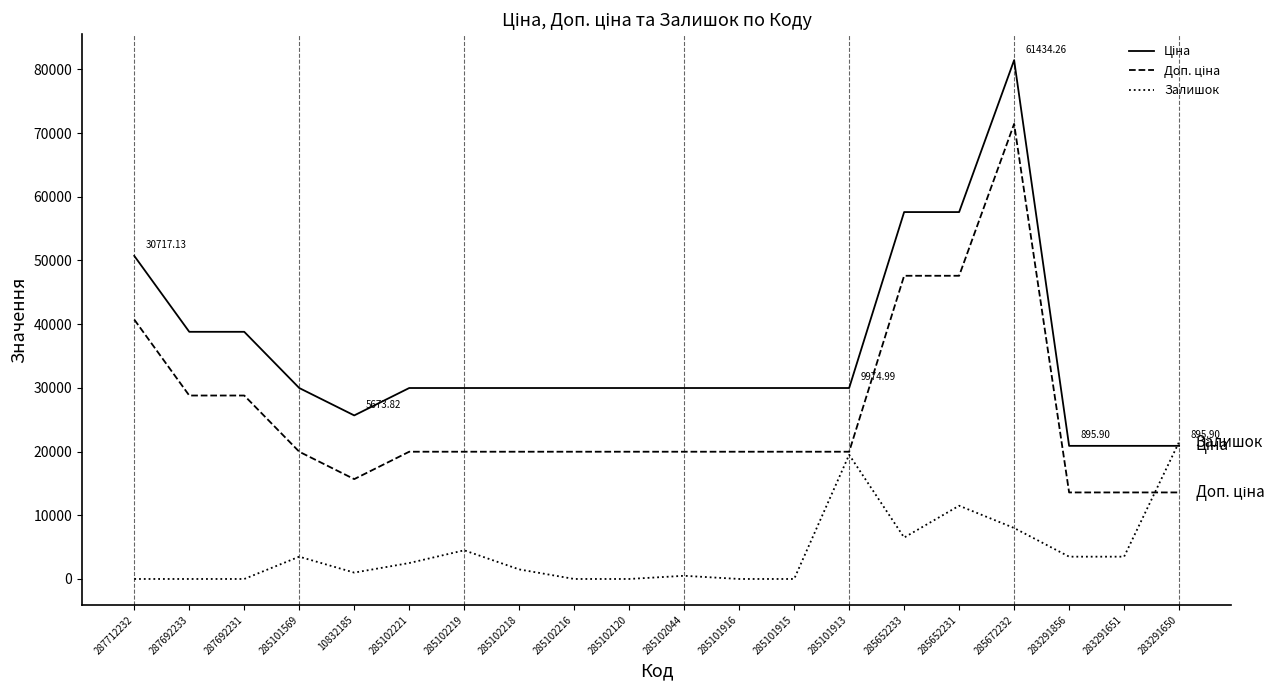

At which category is the sum across all series the highest?

285672232